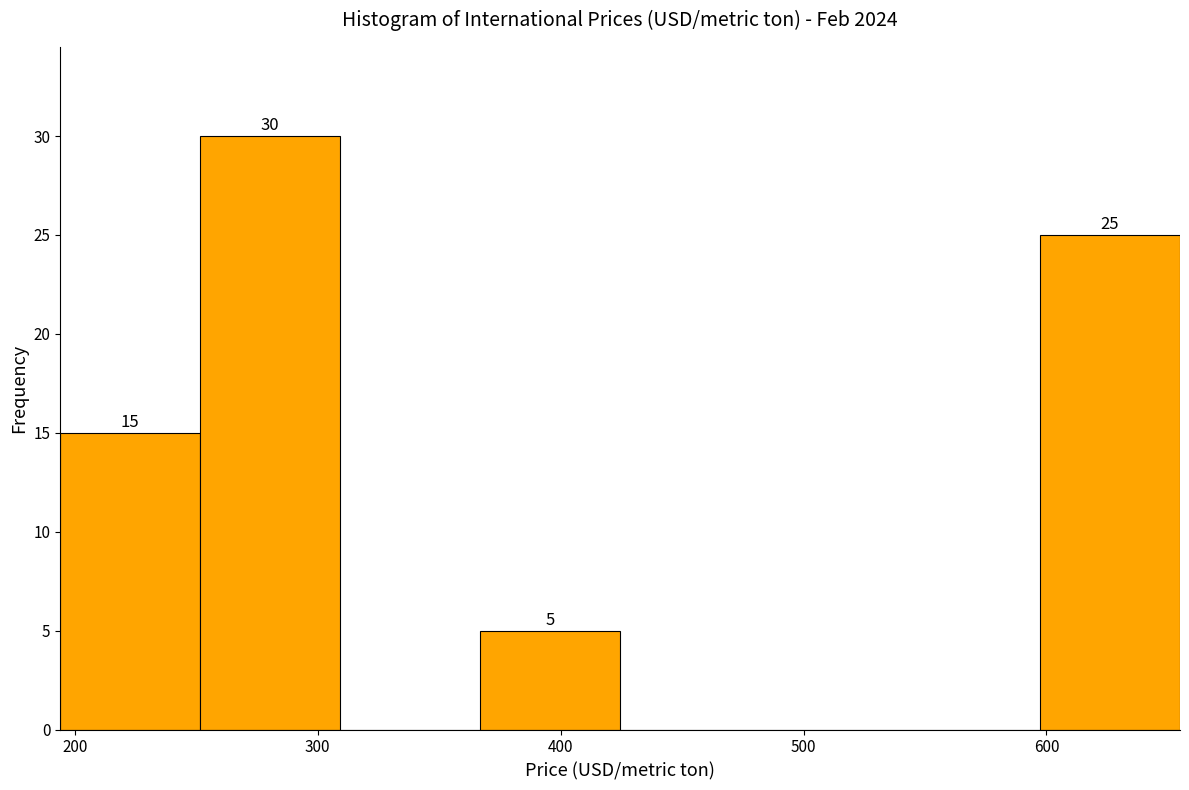

Which range on the x-axis has the tallest bar?

250 to 310